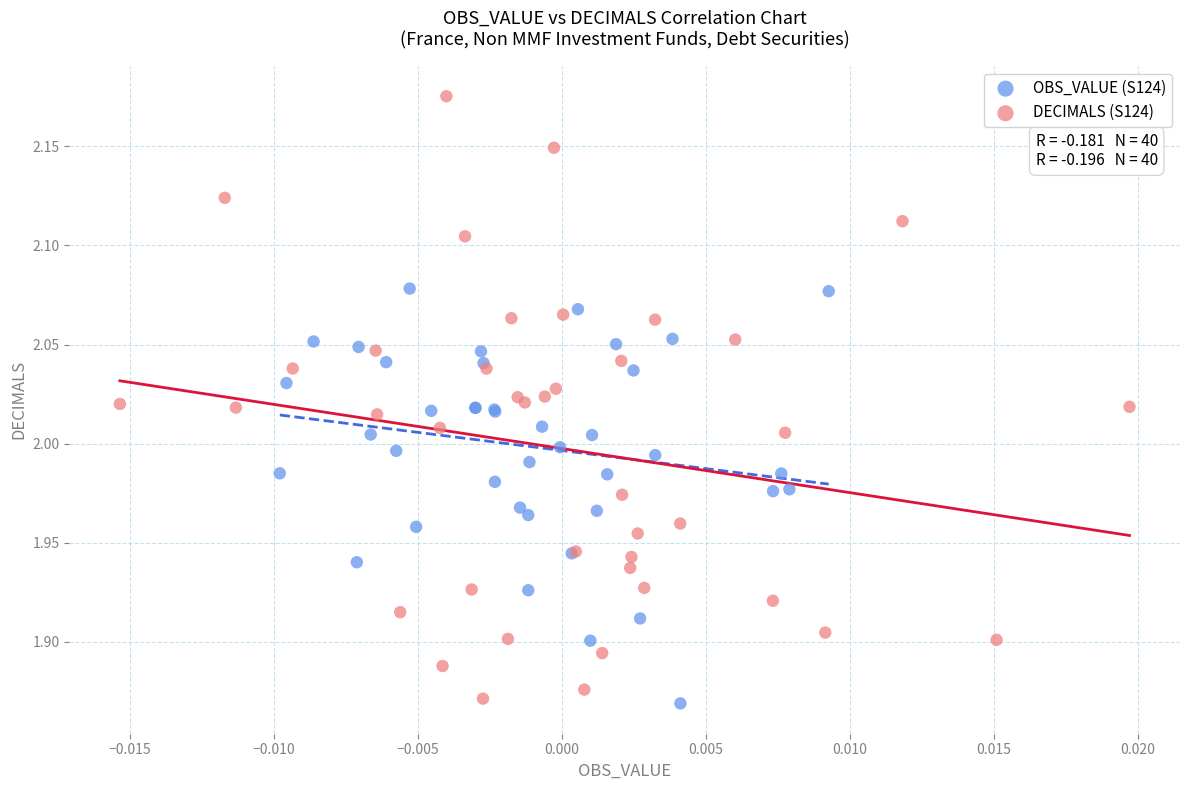

Which series has the largest Y range (max minus min)?

DECIMALS (S124)